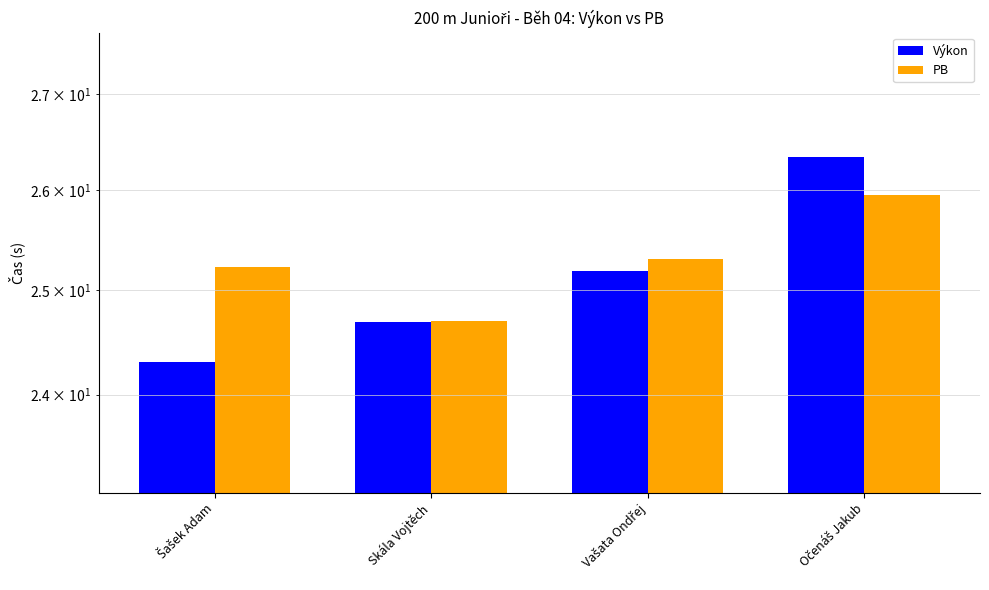

What position from the left is Šašek Adam?

1